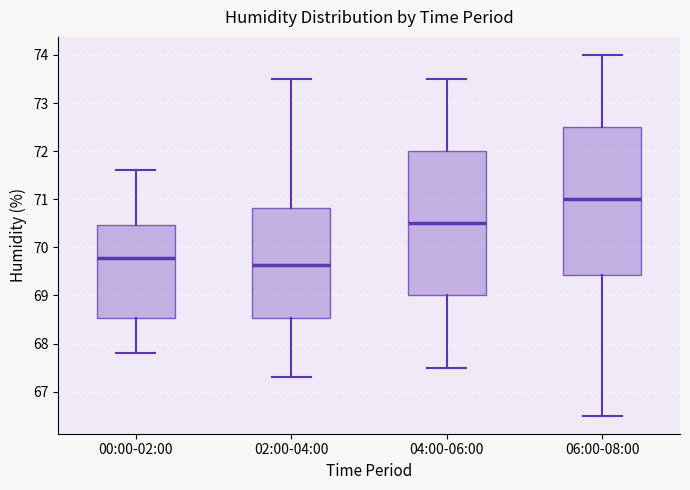

Where is the lower edge of the box for 06:00-08:00 on the y-axis? The values are not printed on the chart, so give them approximately, as read against the axis.

69.4